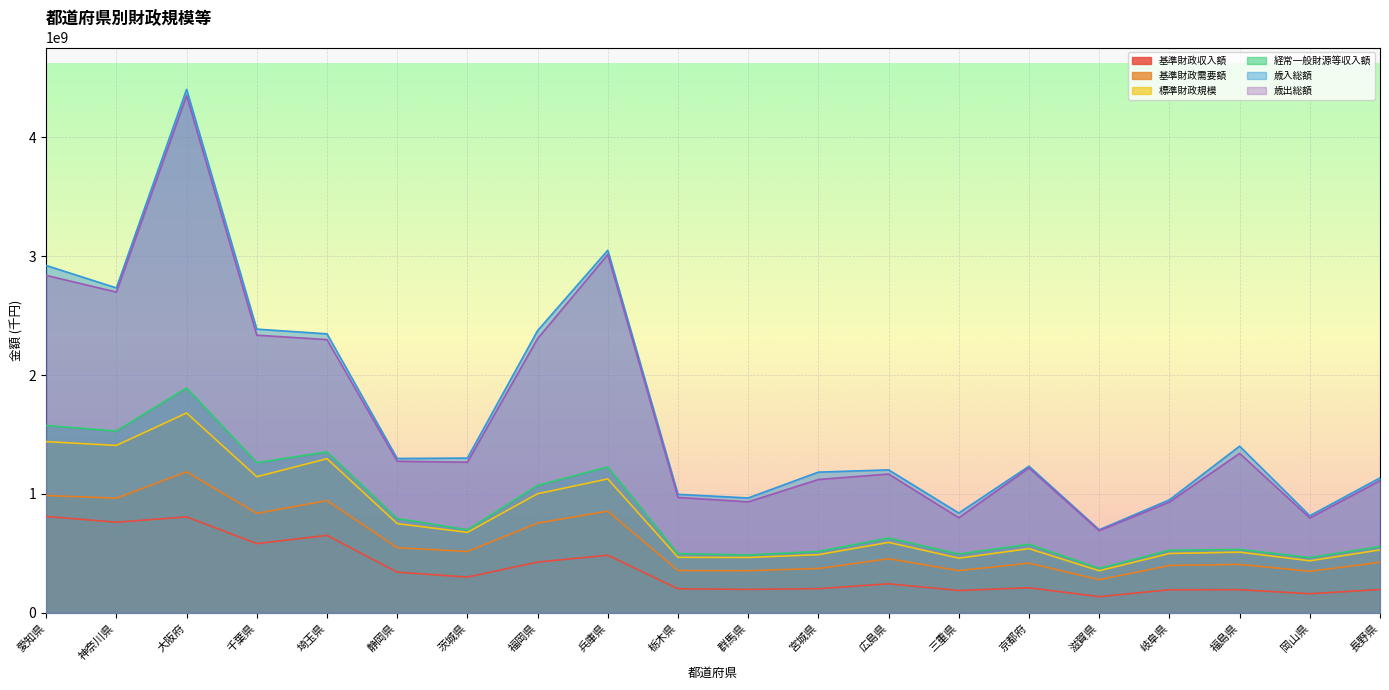

How many interior local peaks does the 経常一般財源等収入額 series have?

6